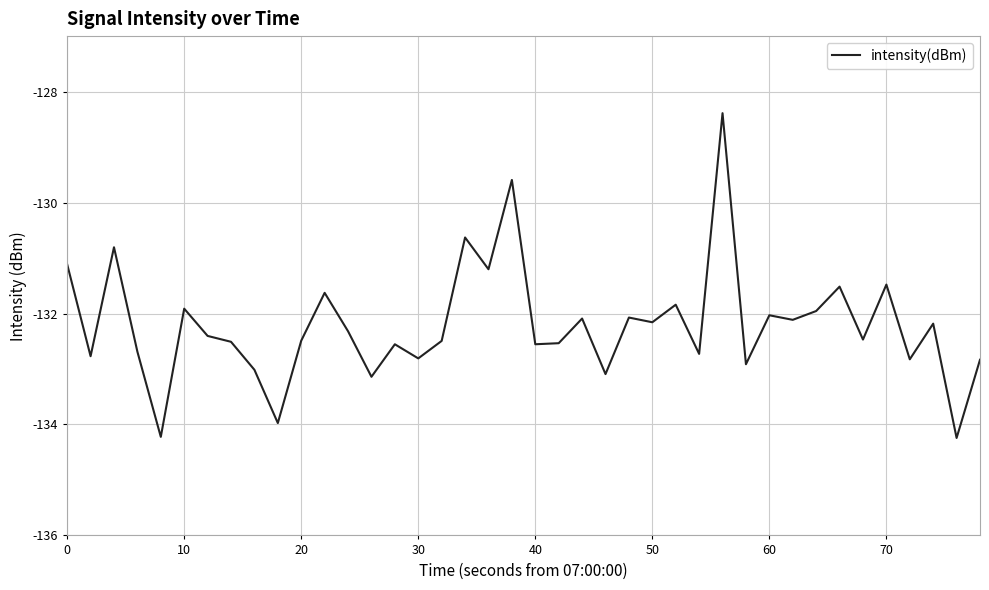

What is the difference between the second highest and second lowest values?

4.6